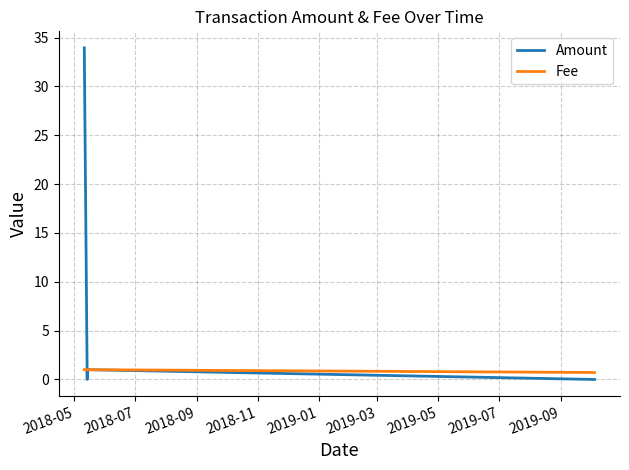

Reading left to right, what are all the values shown in this chart?

Amount: 33.9	0.0	0.0	0.0	0.0	1.0	0.0
Fee: 1.0	1.0	1.0	1.0	1.0	1.0	0.7